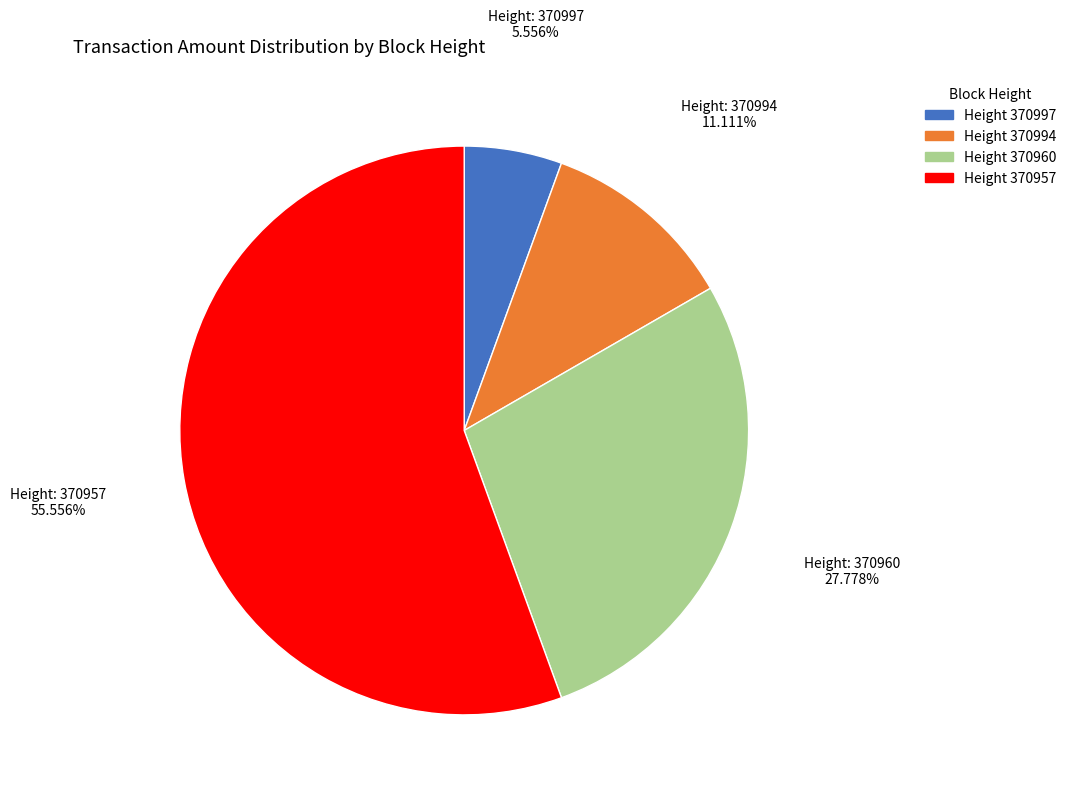

Which slice represents more than half of the pie?

Height 370957